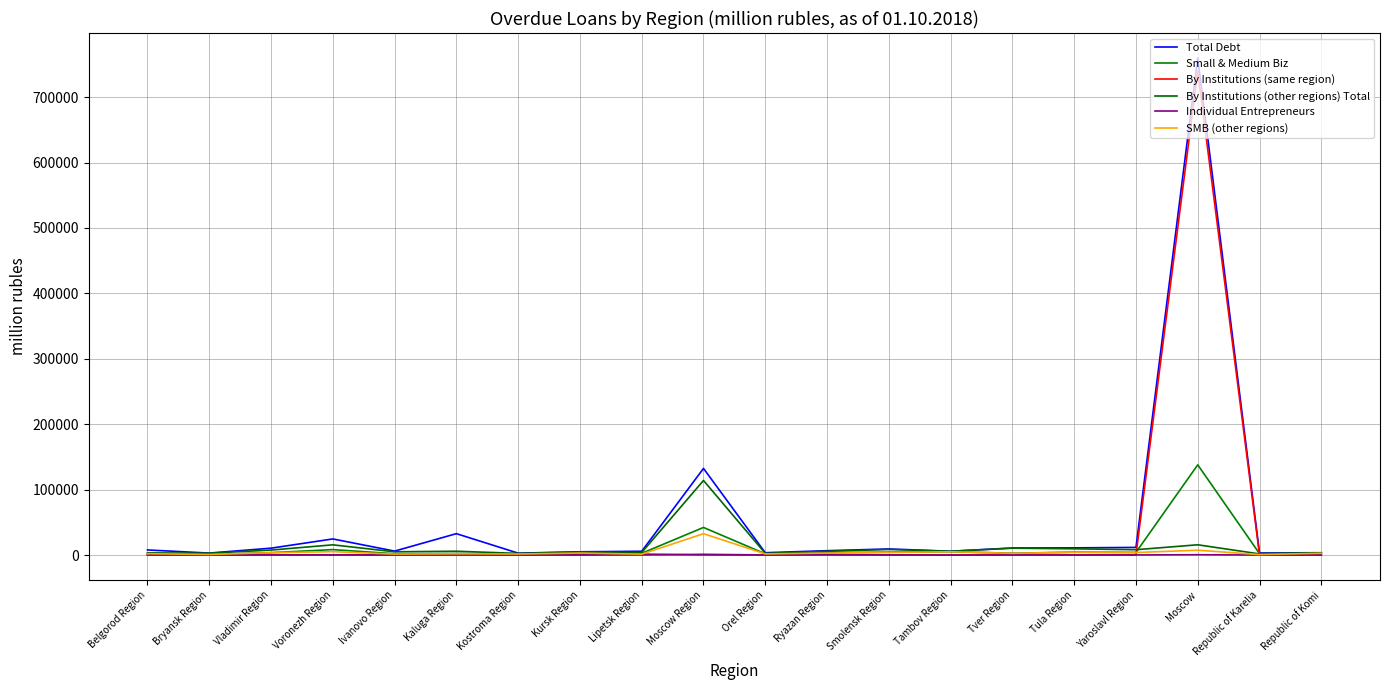

How many data points in By Institutions (other regions) Total are above 5771?

9